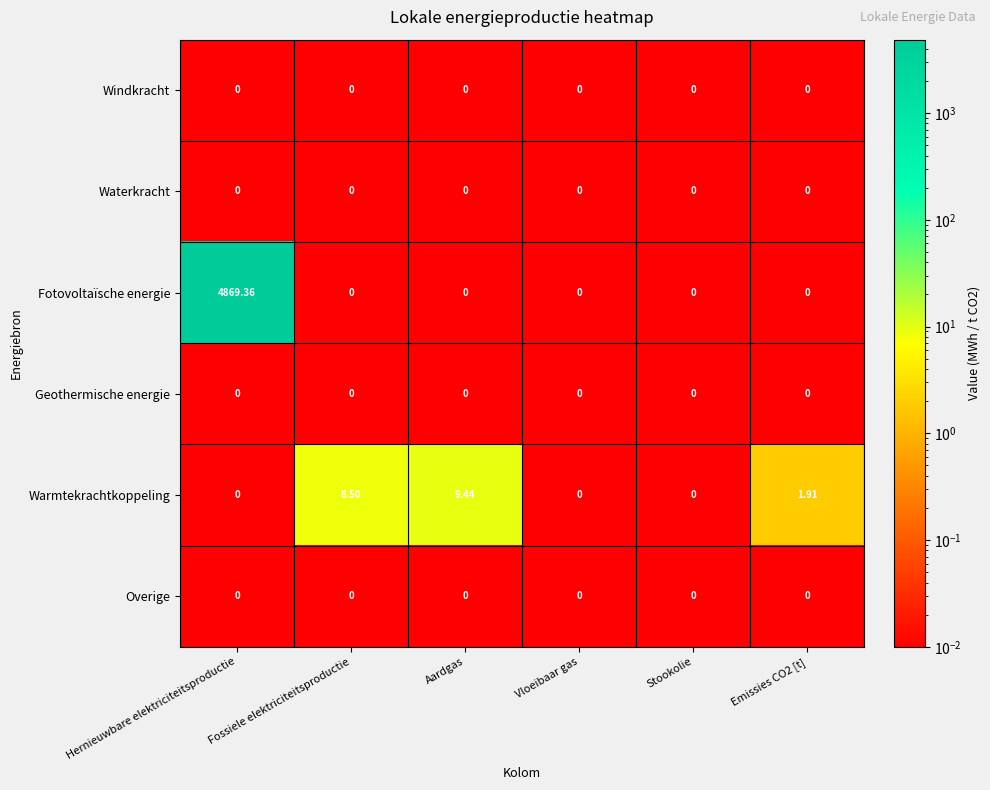

At which category does the chart reach its peak across all series?

Hernieuwbare elektriciteitsproductie